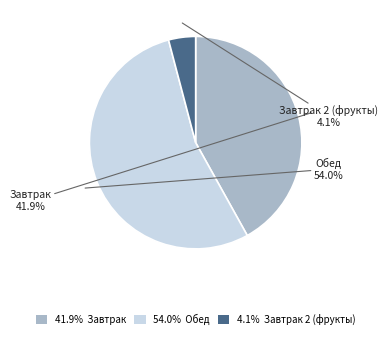

Does any single category account for the majority?

Yes